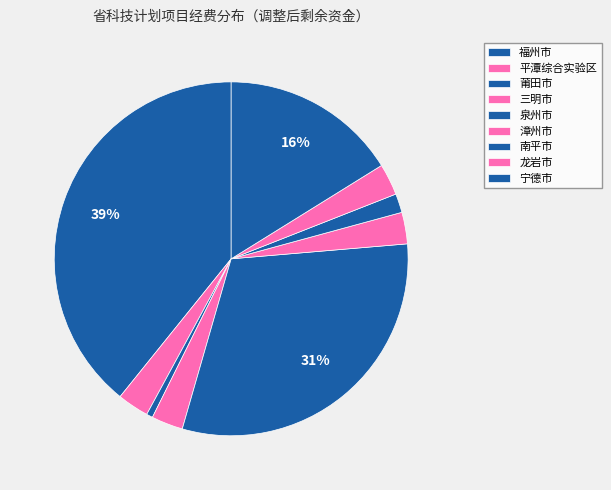

What is the largest slice in the pie chart?

福州市